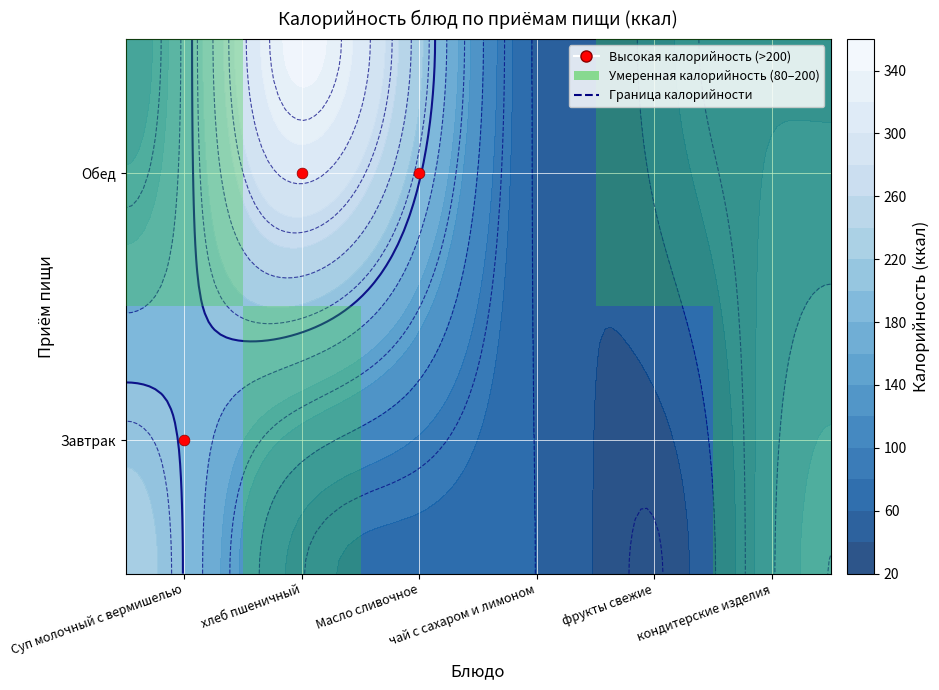

At which label does Обед reach its minimum?

чай с сахаром и лимоном